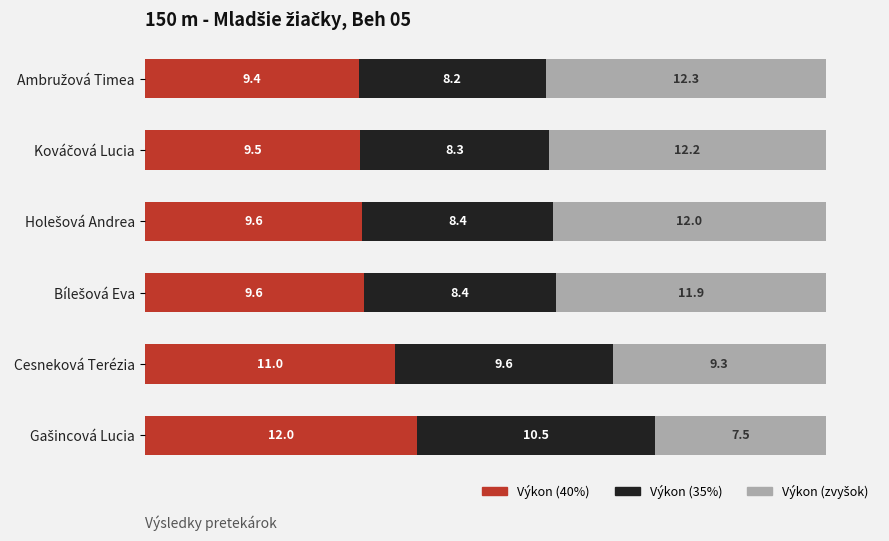

What is the total value across all series at Cesneková Terézia?

29.9